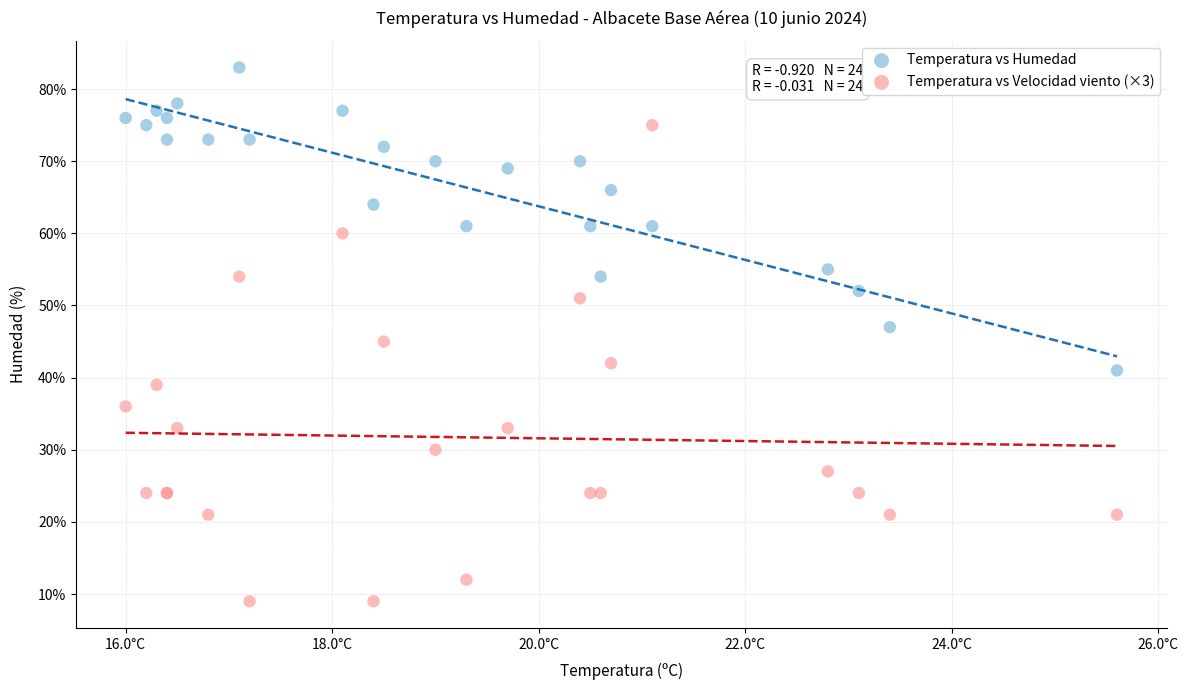

Which series contains the lowest Y value?

Temperatura vs Velocidad viento (×3)